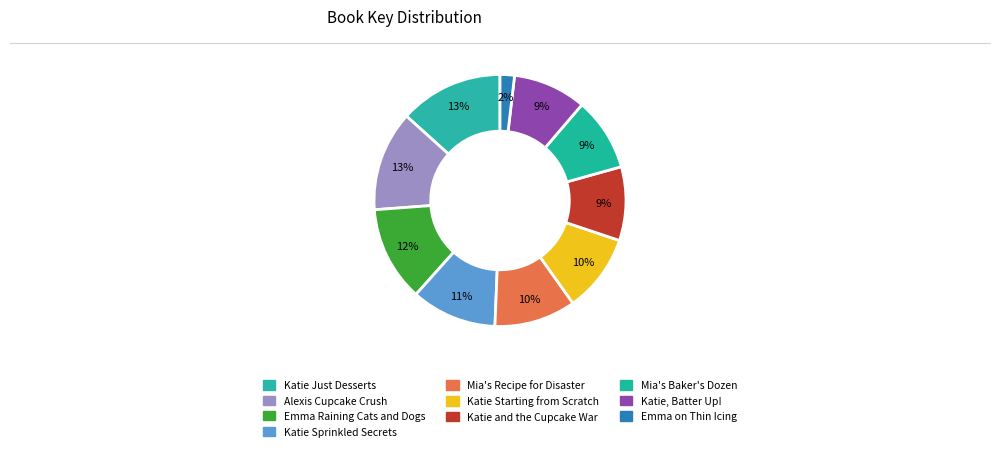

How much of the chart is everything except Katie Starting from Scratch?

90.0%